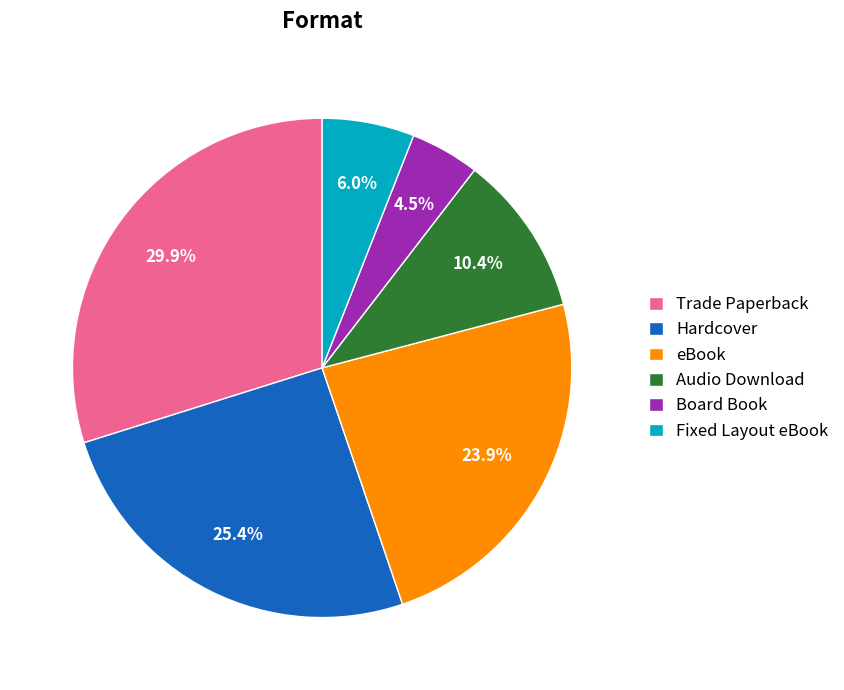

To the nearest percent, what percentage of the pie is eBook?

24%